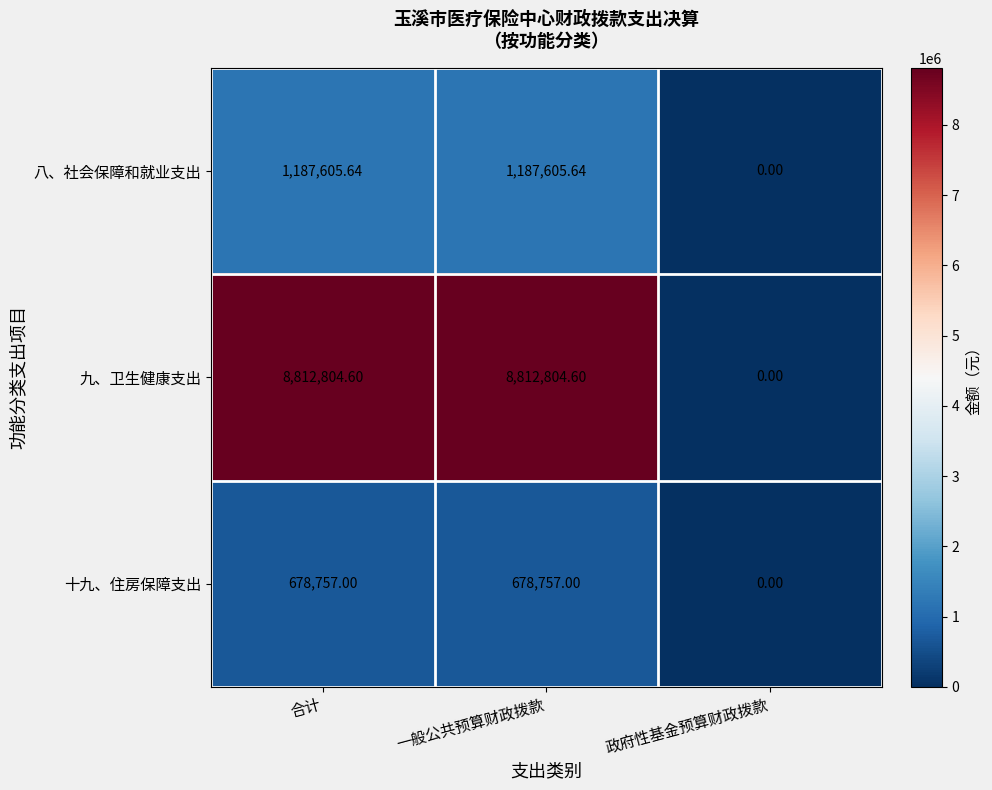

Where does the 八、社会保障和就业支出 series first go above 1187605?

合计